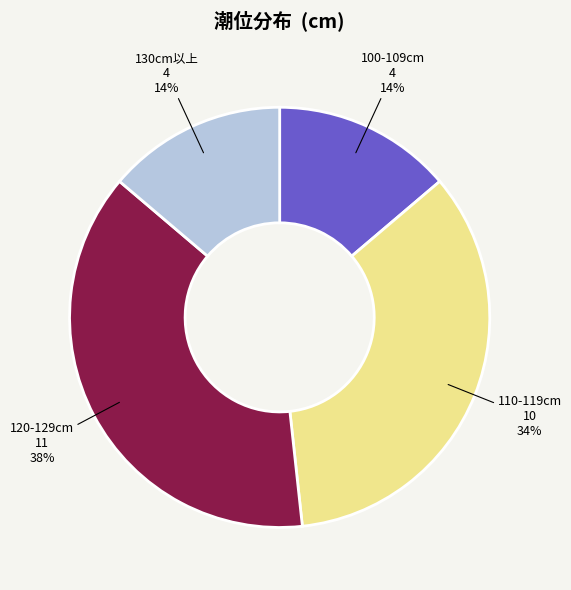

Is 120-129cm the majority of the pie?

No